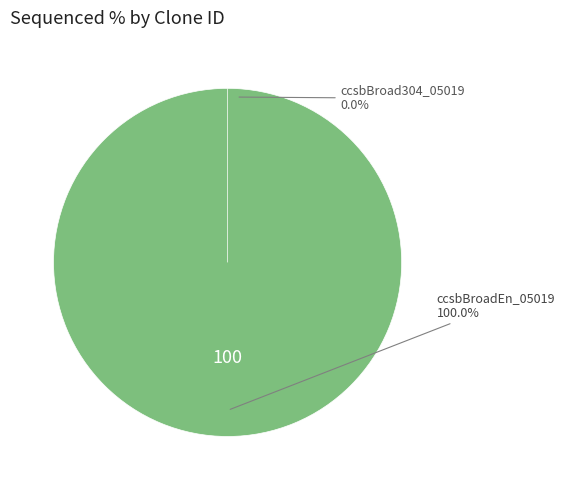

Count the number of slices in the pie.

2